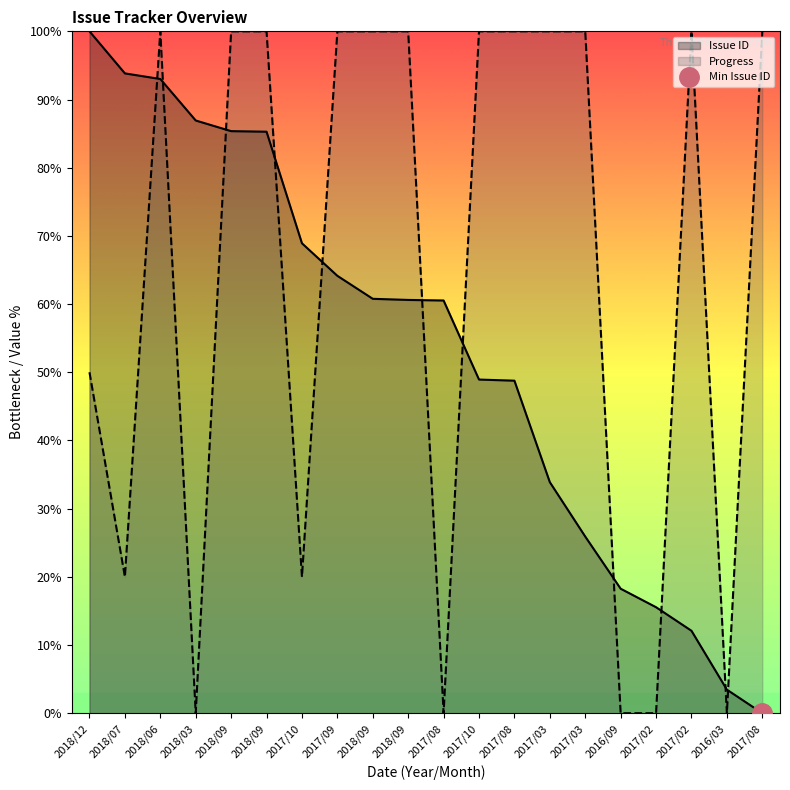

Between 2017/10 and 2017/03, which series saw the biggest shift?

Progress